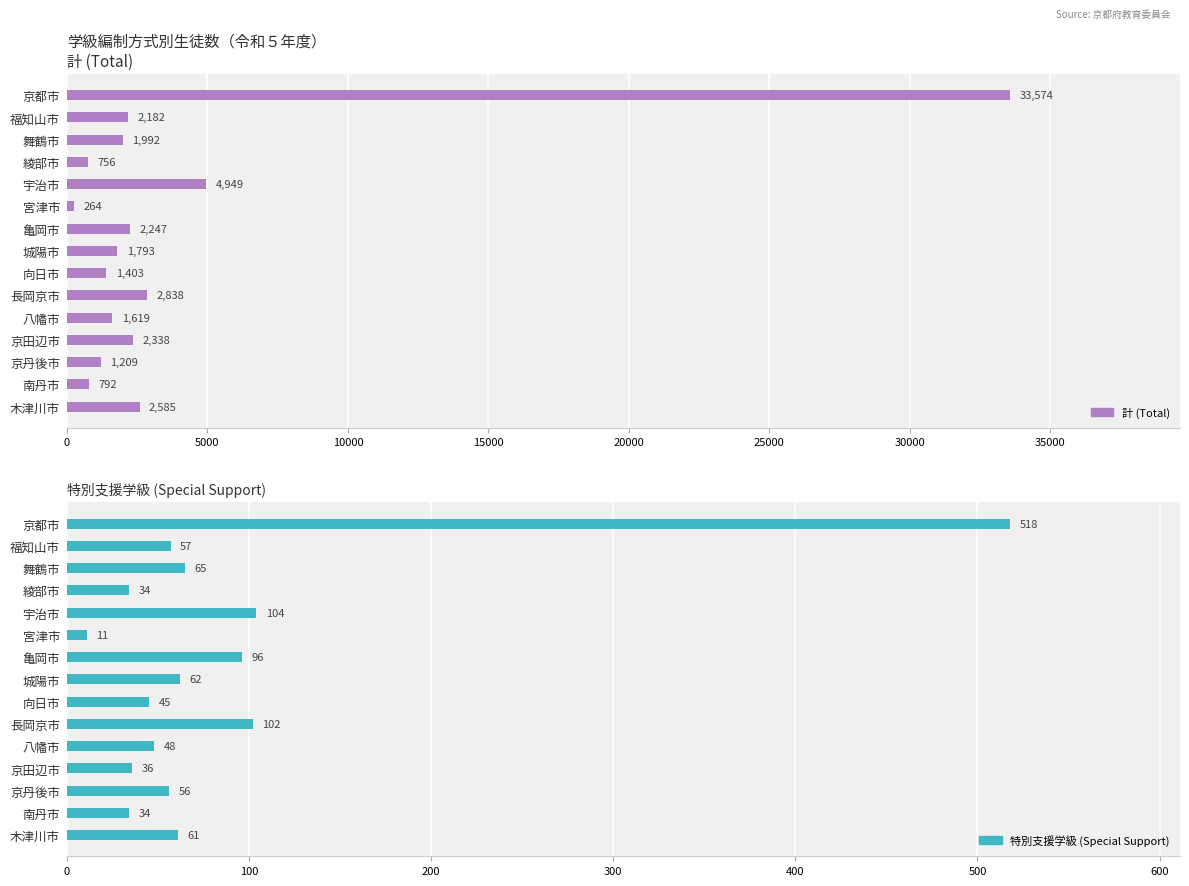

What are all the series names shown in the legend?

計 (Total), 特別支援学級 (Special Support)